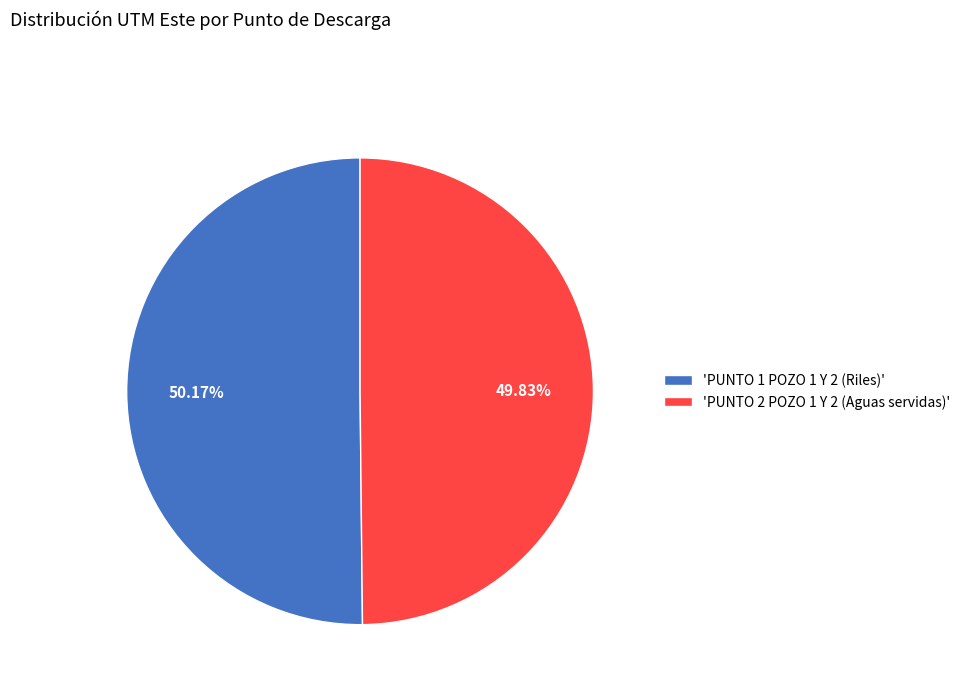

What is the ratio of the value at 'PUNTO 1 POZO 1 Y 2 (Riles)' to the value at 'PUNTO 2 POZO 1 Y 2 (Aguas servidas)'?

1.0